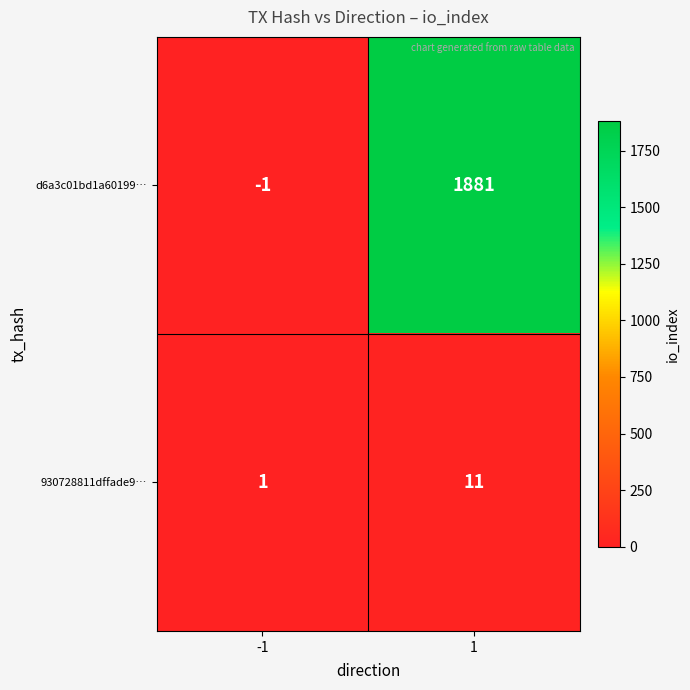

Which series has the largest total across all categories?

d6a3c01bd1a60199…